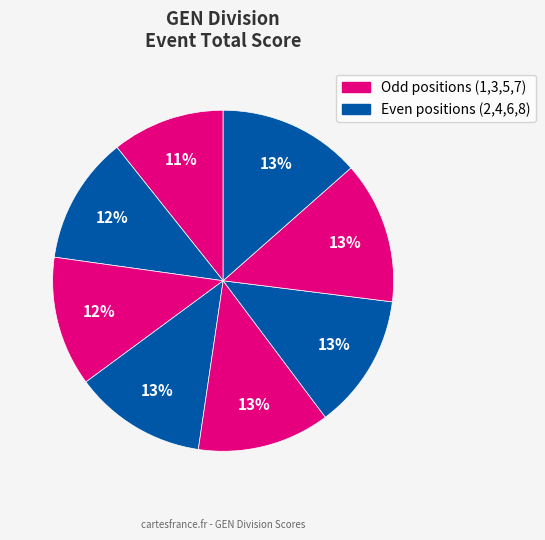

How many slices are in this pie chart?

8